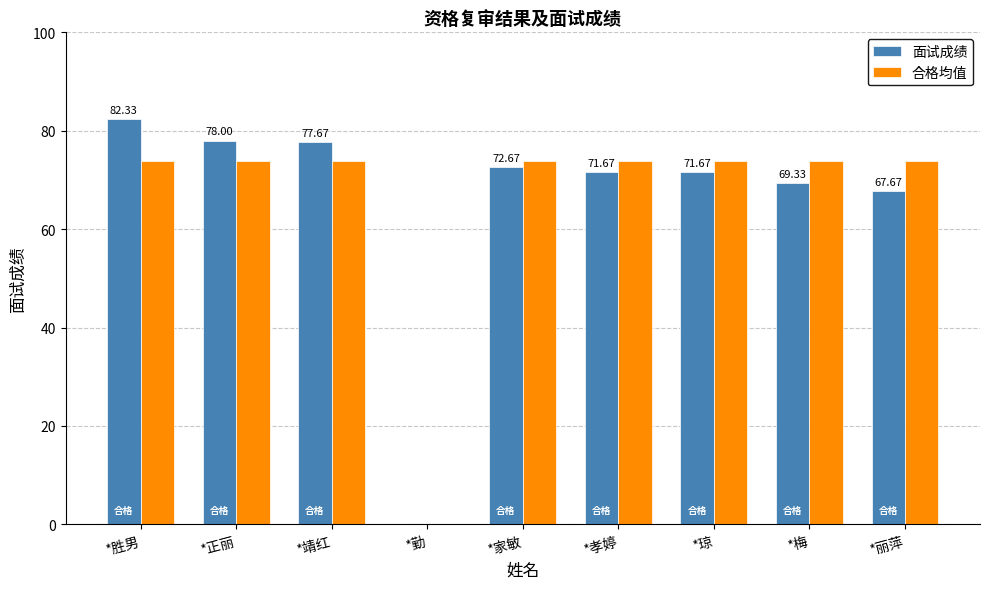

What is the maximum value shown in the chart?

82.3